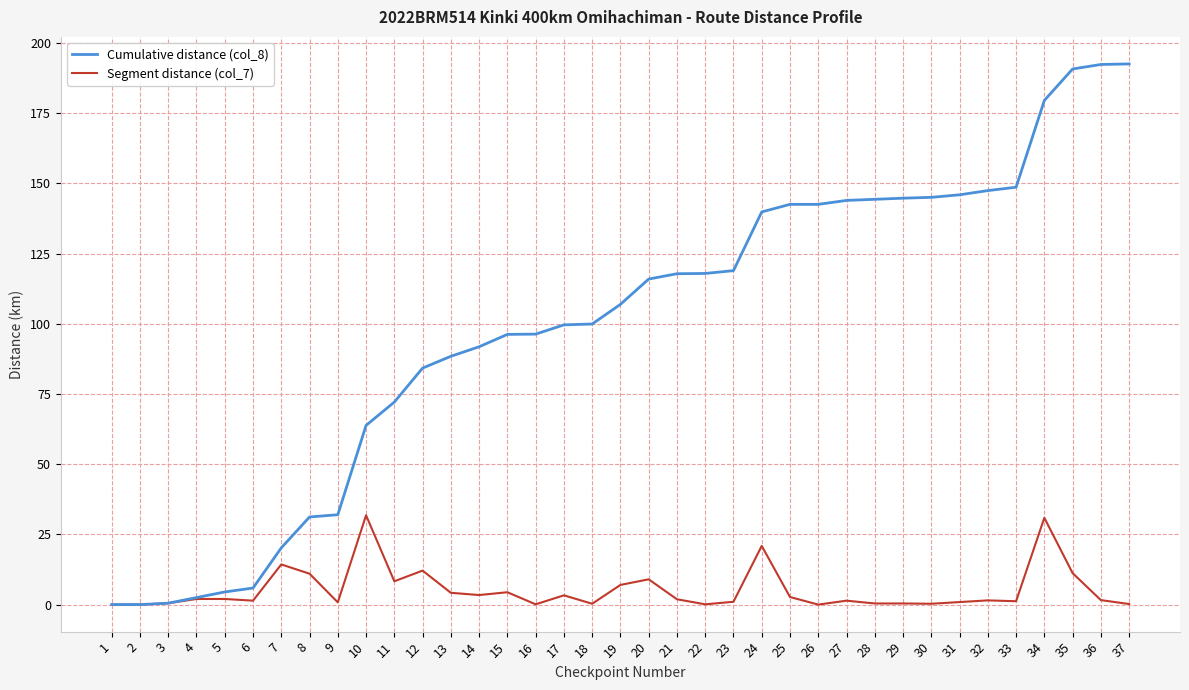

What is the difference between the maximum and minimum values in the Segment distance (col_7) series?

31.8